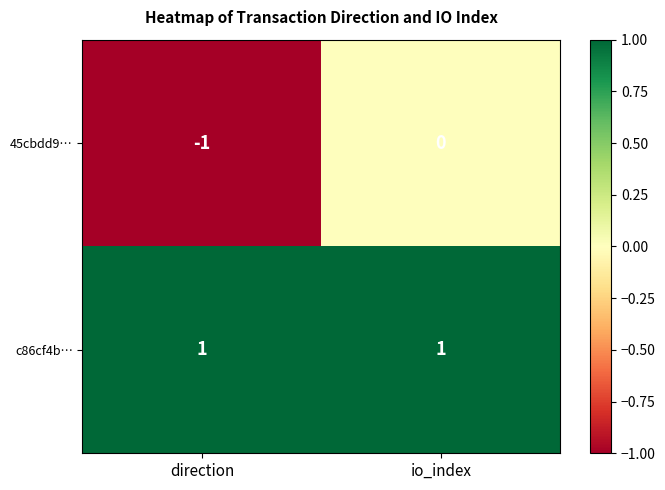

Reading left to right, what are all the values shown in this chart?

45cbdd9…: -1	0
c86cf4b…: 1	1